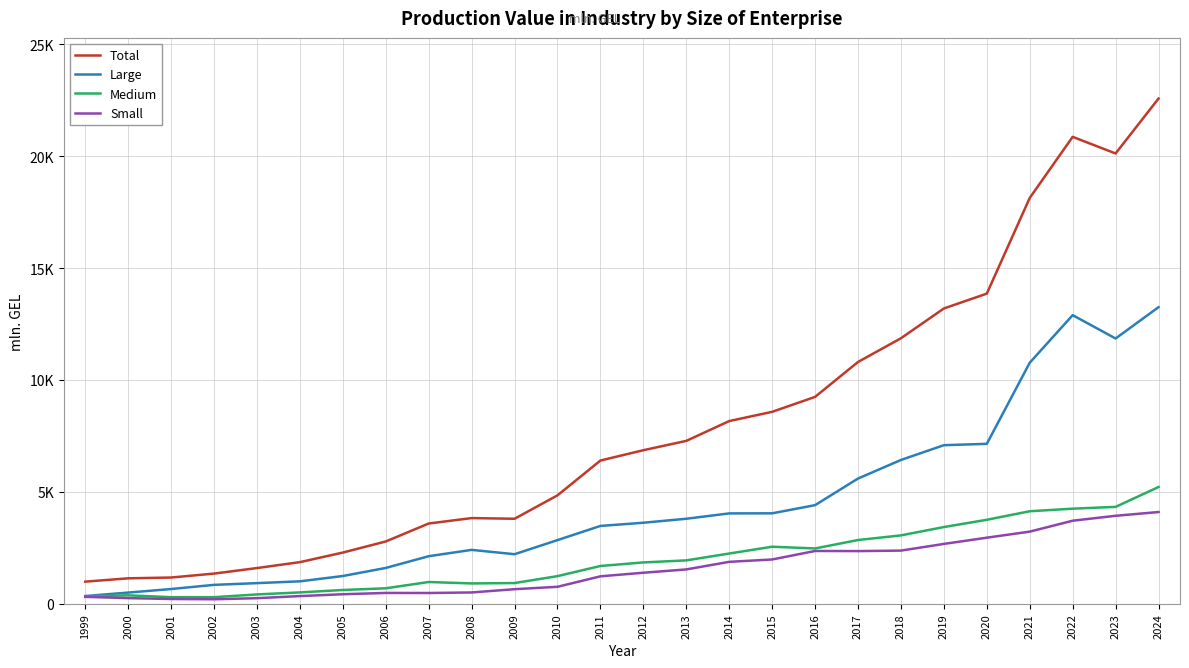

What is the value of the Small point at the 15th from the left?

1537.4